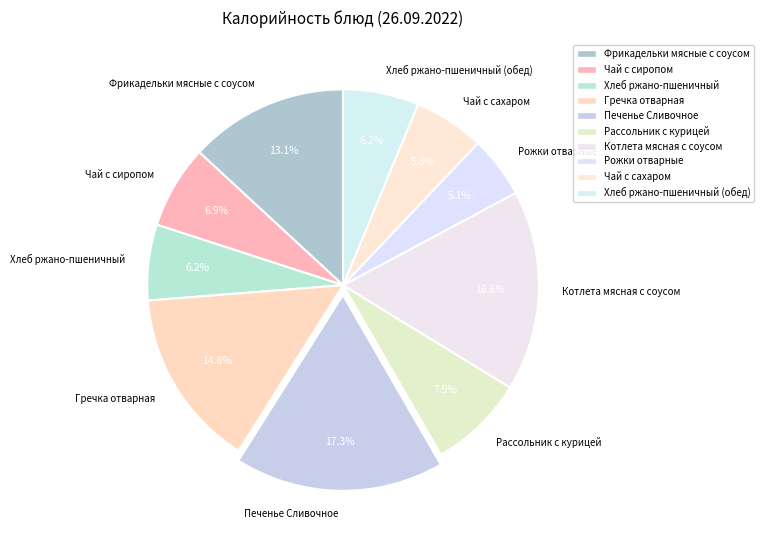

Which slice is the smallest?

Рожки отварные